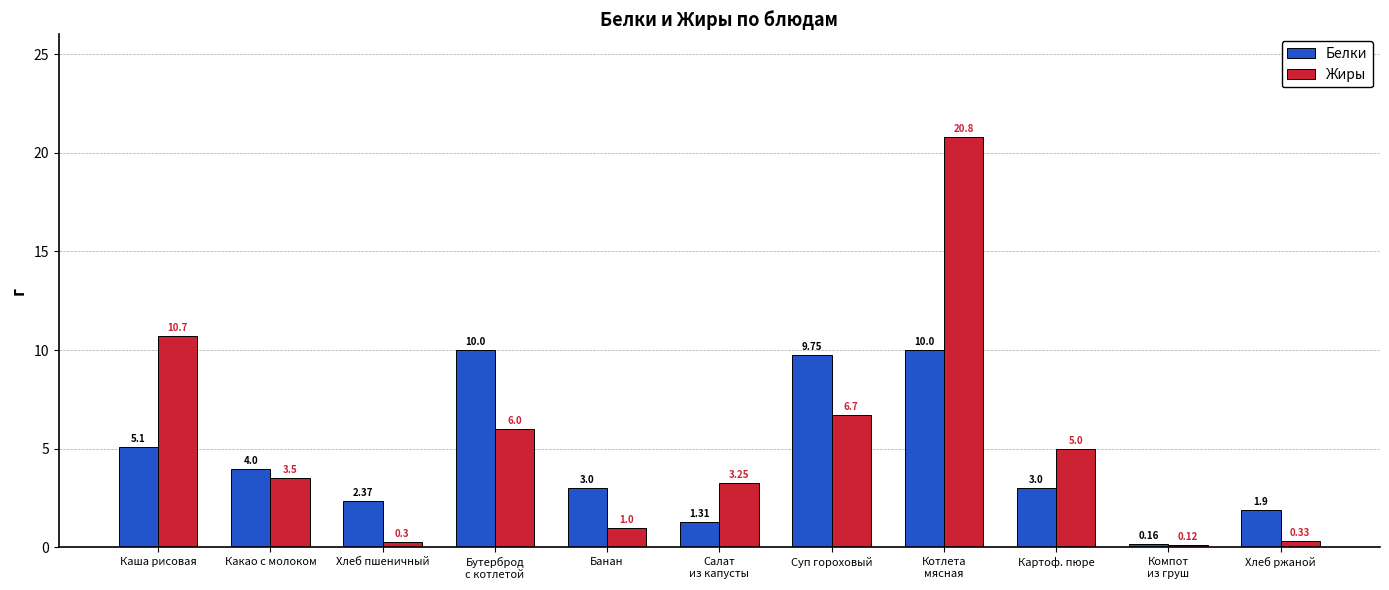

What is the difference between the highest and lowest values at Какао с молоком?

0.5